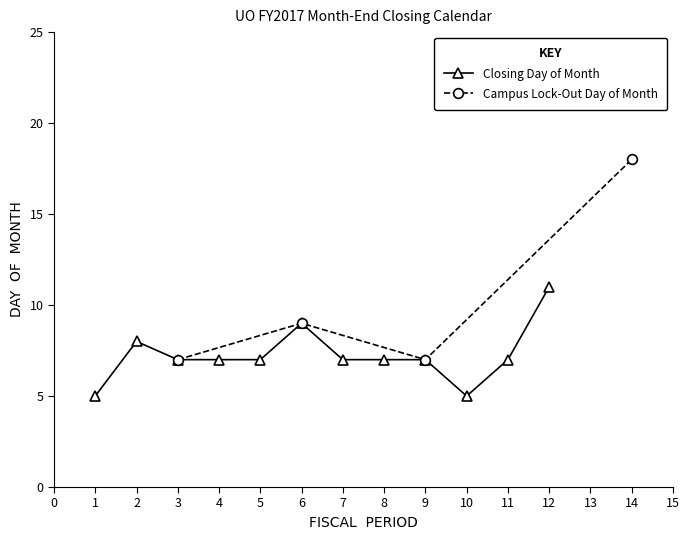

True or false: Closing Day of Month has more than 1 interior local peaks.

True